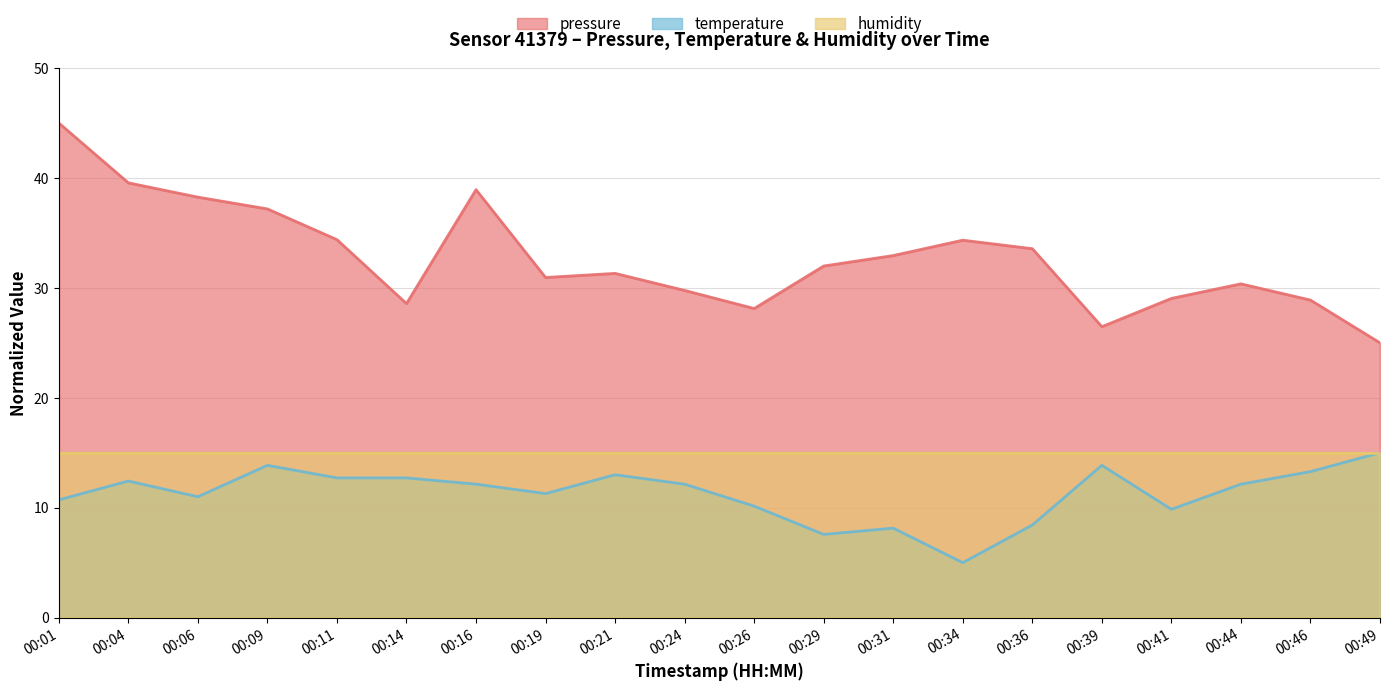

True or false: pressure and temperature intersect in this chart.

False